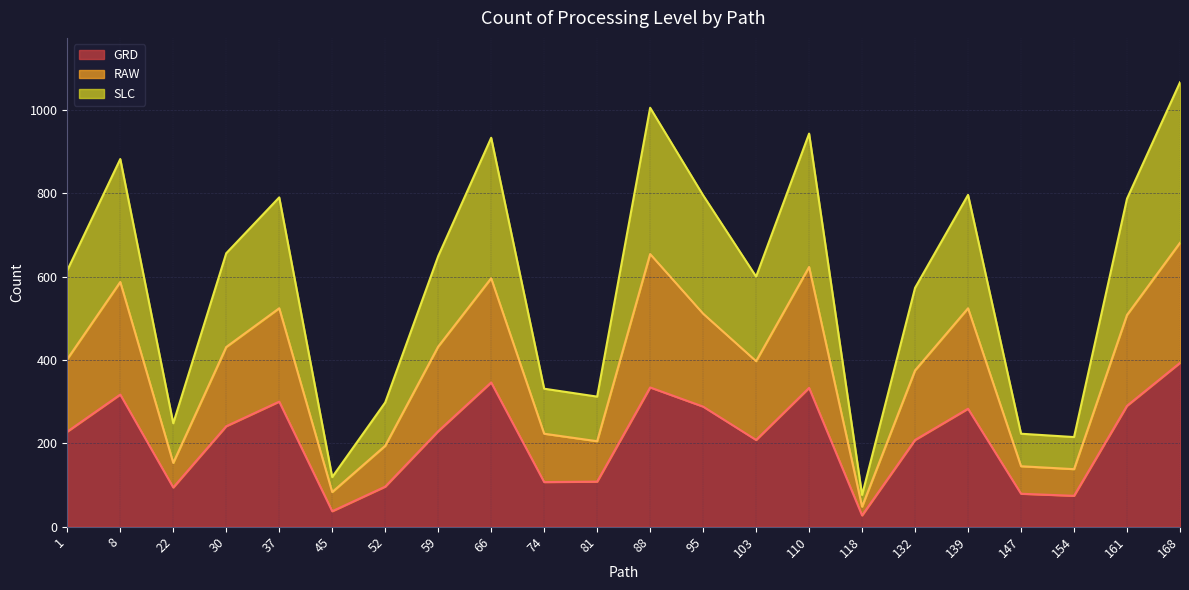

Is the value of RAW at 110 greater than the value of SLC at 161?

No